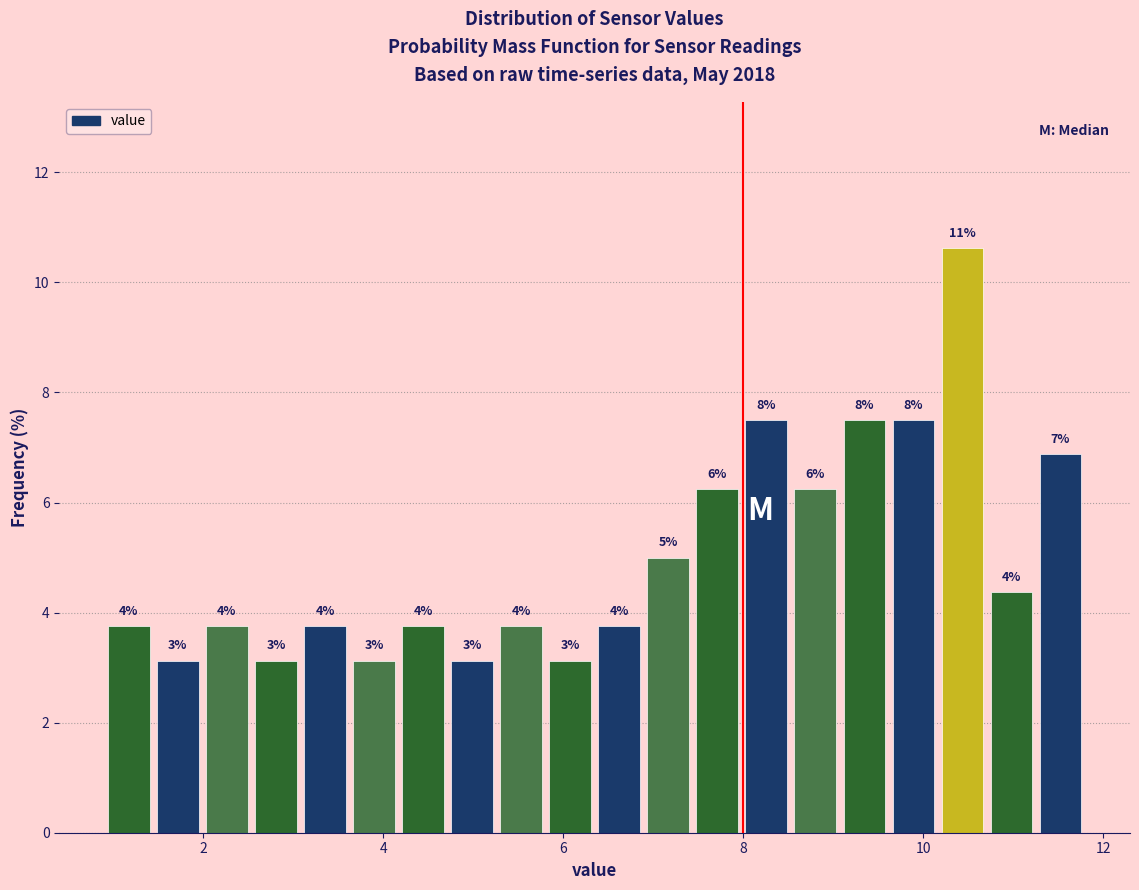

Read against the x-axis, roughly where is the centre of the tallest bar?

10.4